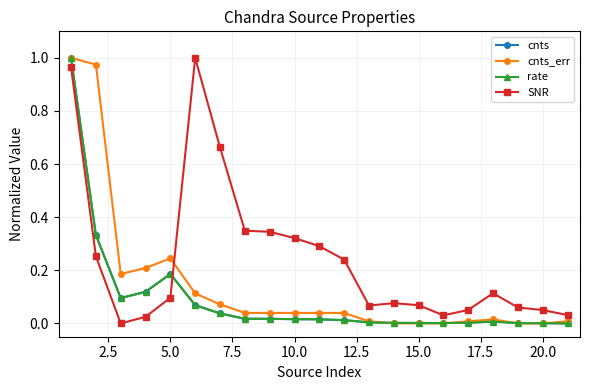

Which series has the largest total across all categories?

SNR